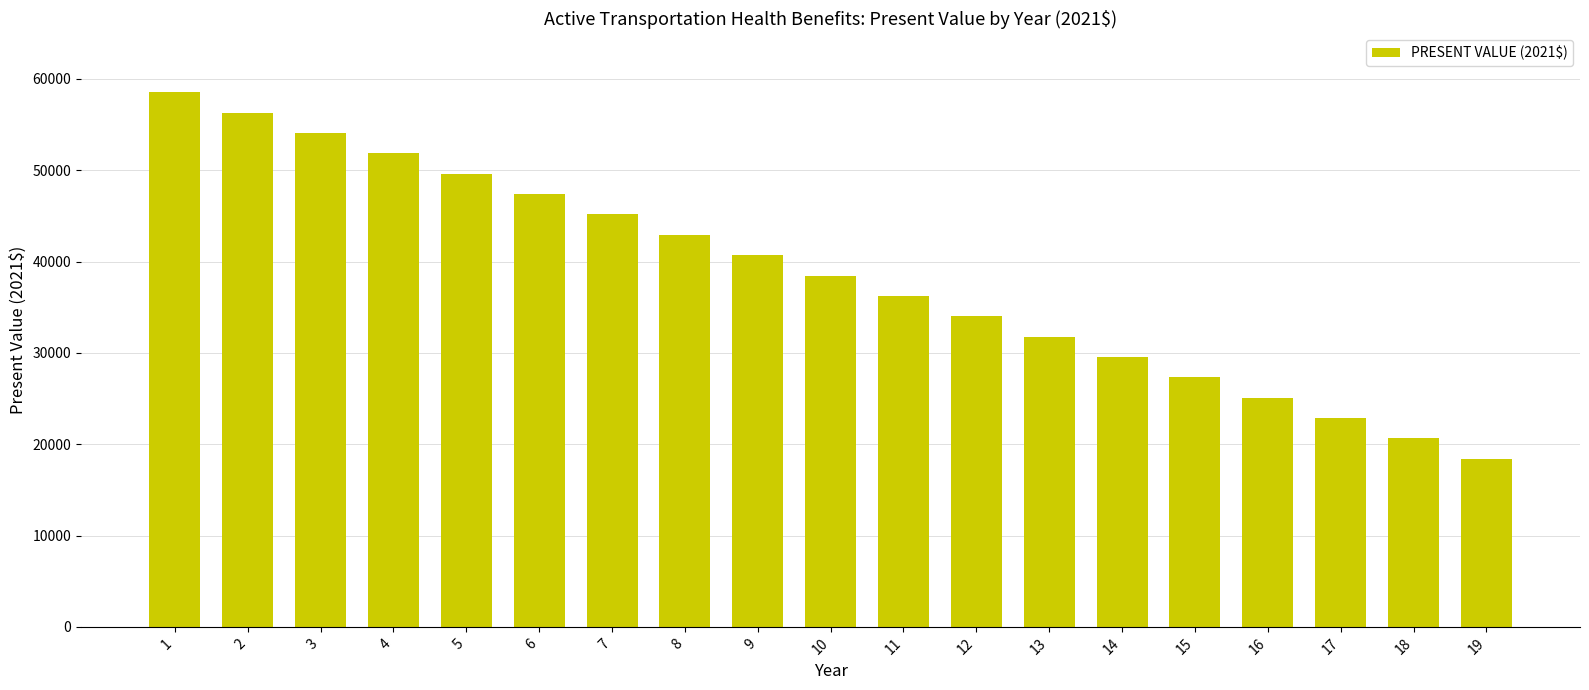

Between 18 and 1, which is larger?

1